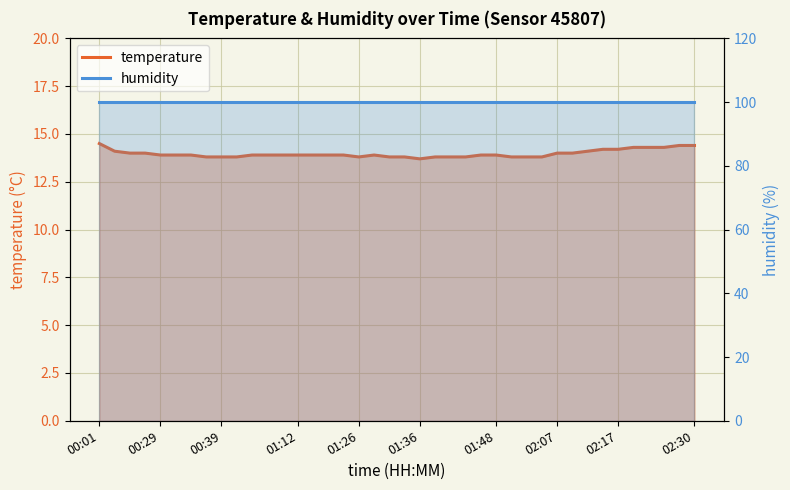

What is the change in value from 00:42 to 00:57?

+0.1